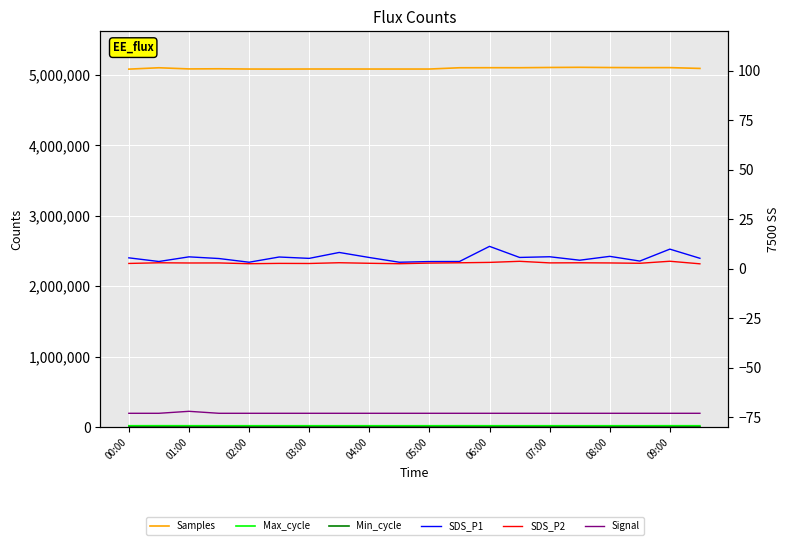

What is the difference between the highest and lowest values at 11?

5102146.0